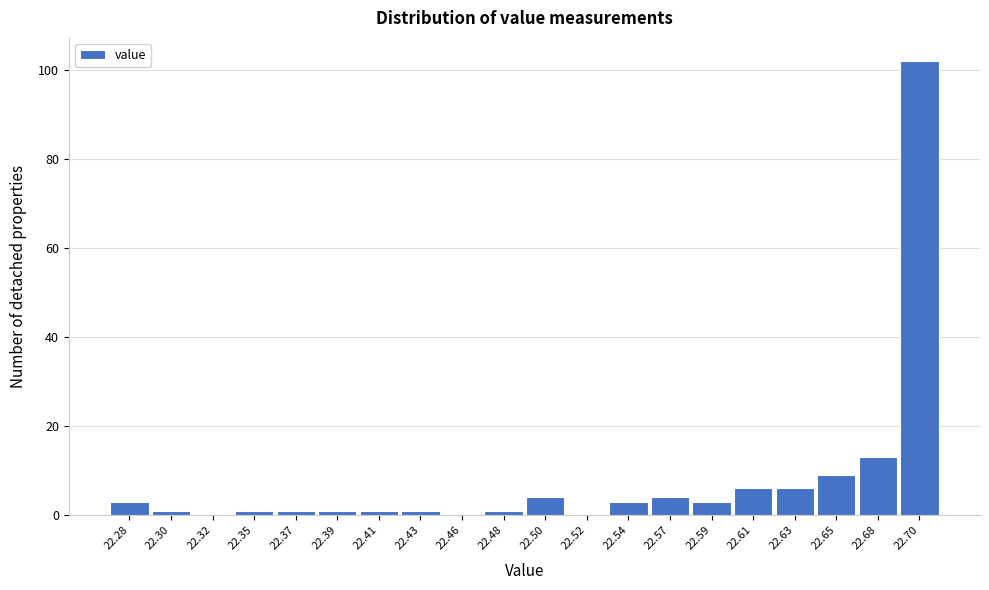

Reading left to right, what are all the values shown in this chart?

22.28=3	22.30=1	22.32=0	22.35=1	22.37=1	22.39=1	22.41=1	22.43=1	22.46=0	22.48=1	22.50=4	22.52=0	22.54=3	22.57=4	22.59=3	22.61=6	22.63=6	22.65=9	22.68=13	22.70=102